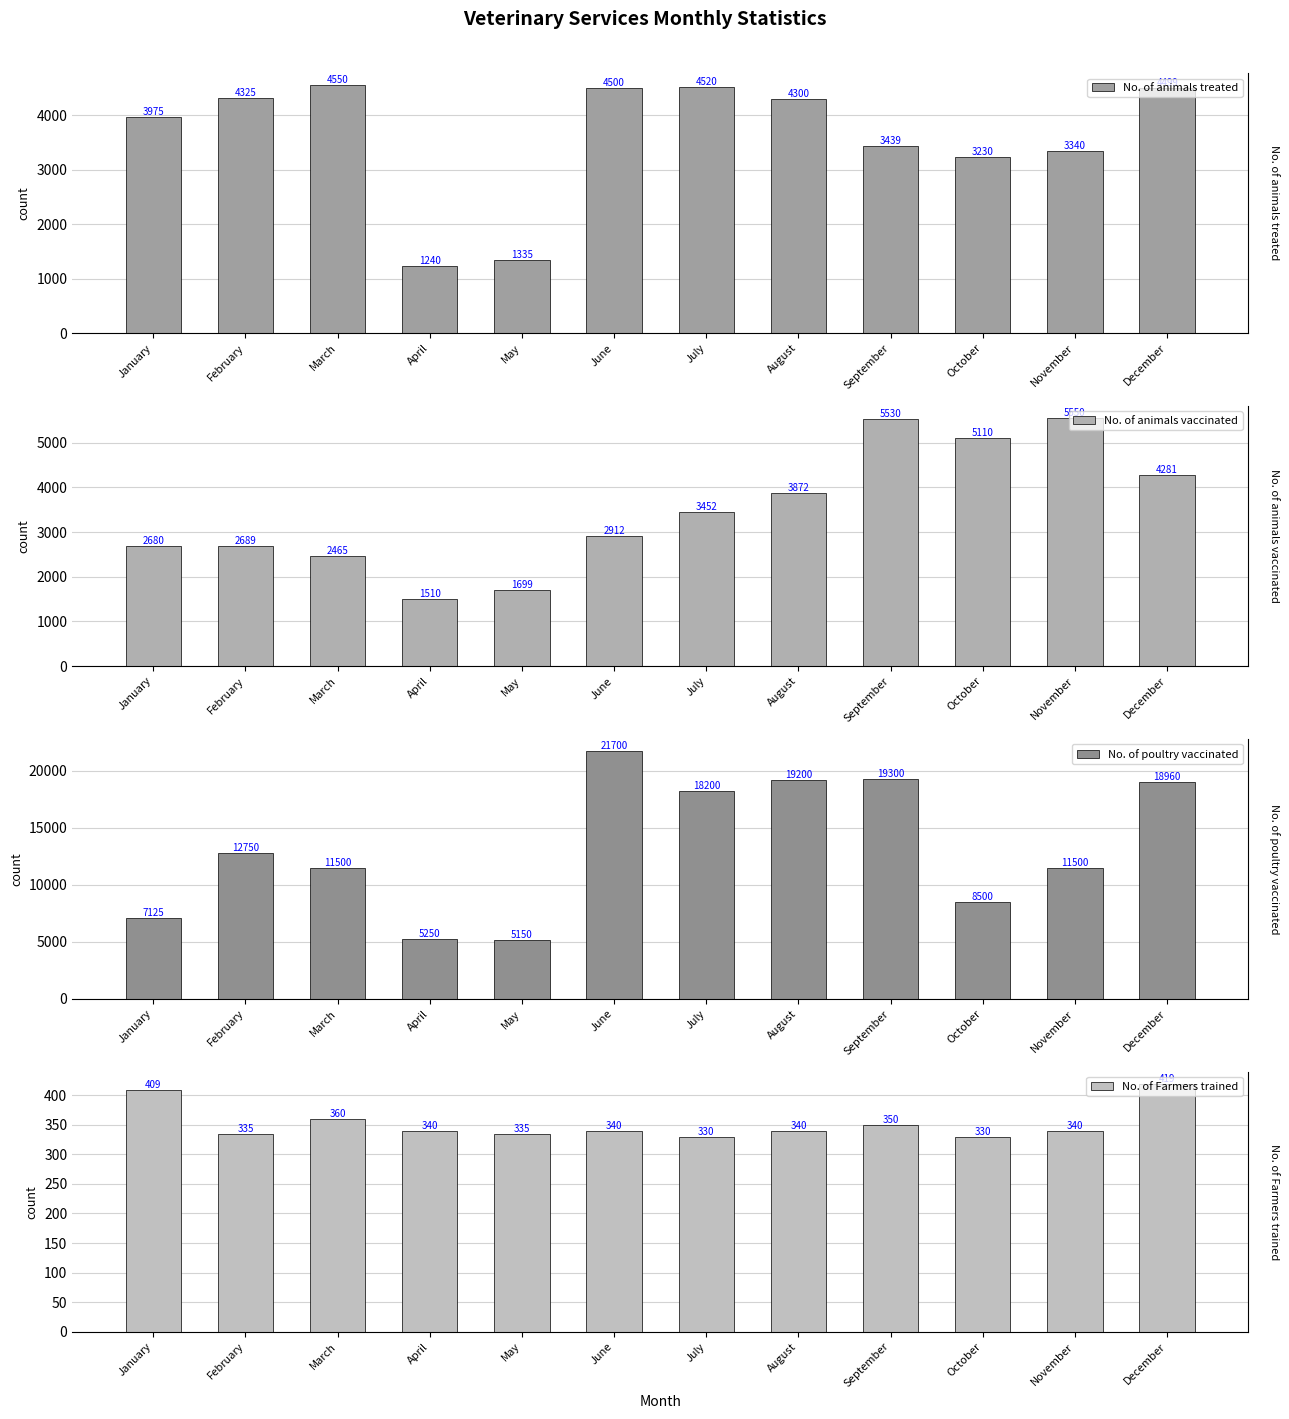

What is the value of the No. of Farmers trained bar at the 6th from the left?

340